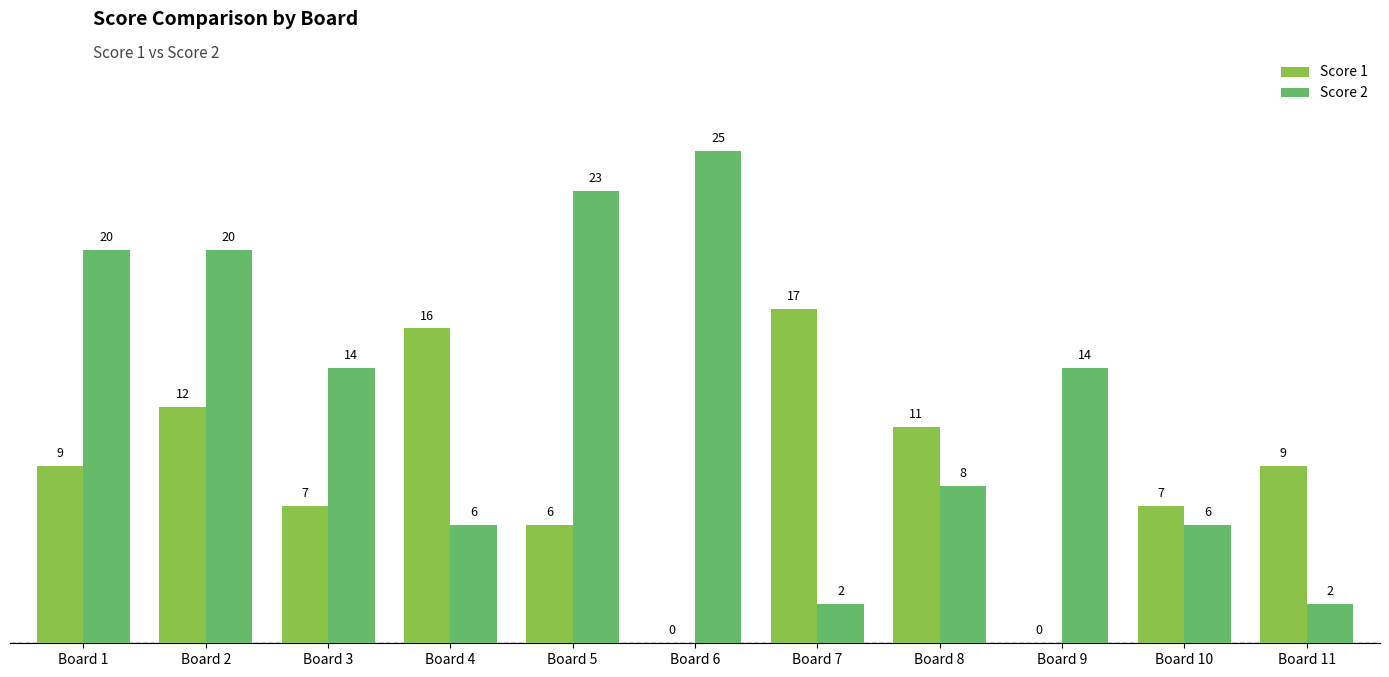

The Score 2 series shows 2 at Board 11. True or false?

True